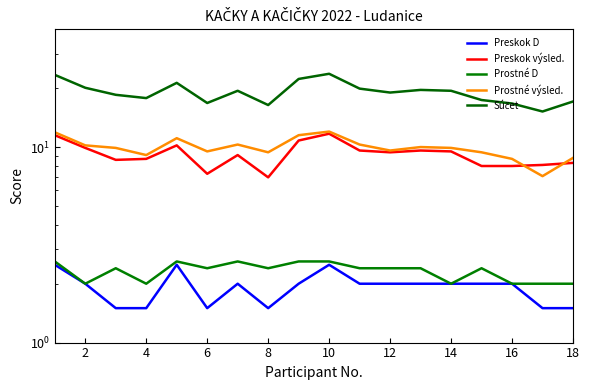

How many lines are shown in the chart?

5